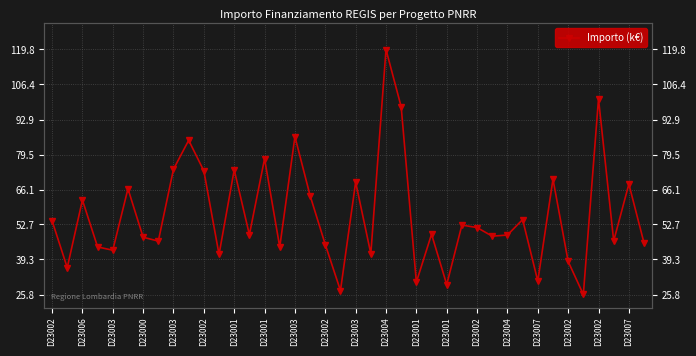

Reading right to left, list all the values displayed in this chart.

45.6	68.2	46.4	100.8	25.8	38.5	70.1	31.0	54.6	48.6	48.2	51.5	52.5	29.6	49.0	30.6	97.8	119.8	41.5	68.9	27.3	45.0	63.7	86.4	44.0	77.9	48.8	73.6	41.2	73.3	85.0	73.9	46.3	47.8	66.4	42.8	44.1	62.1	36.1	54.1